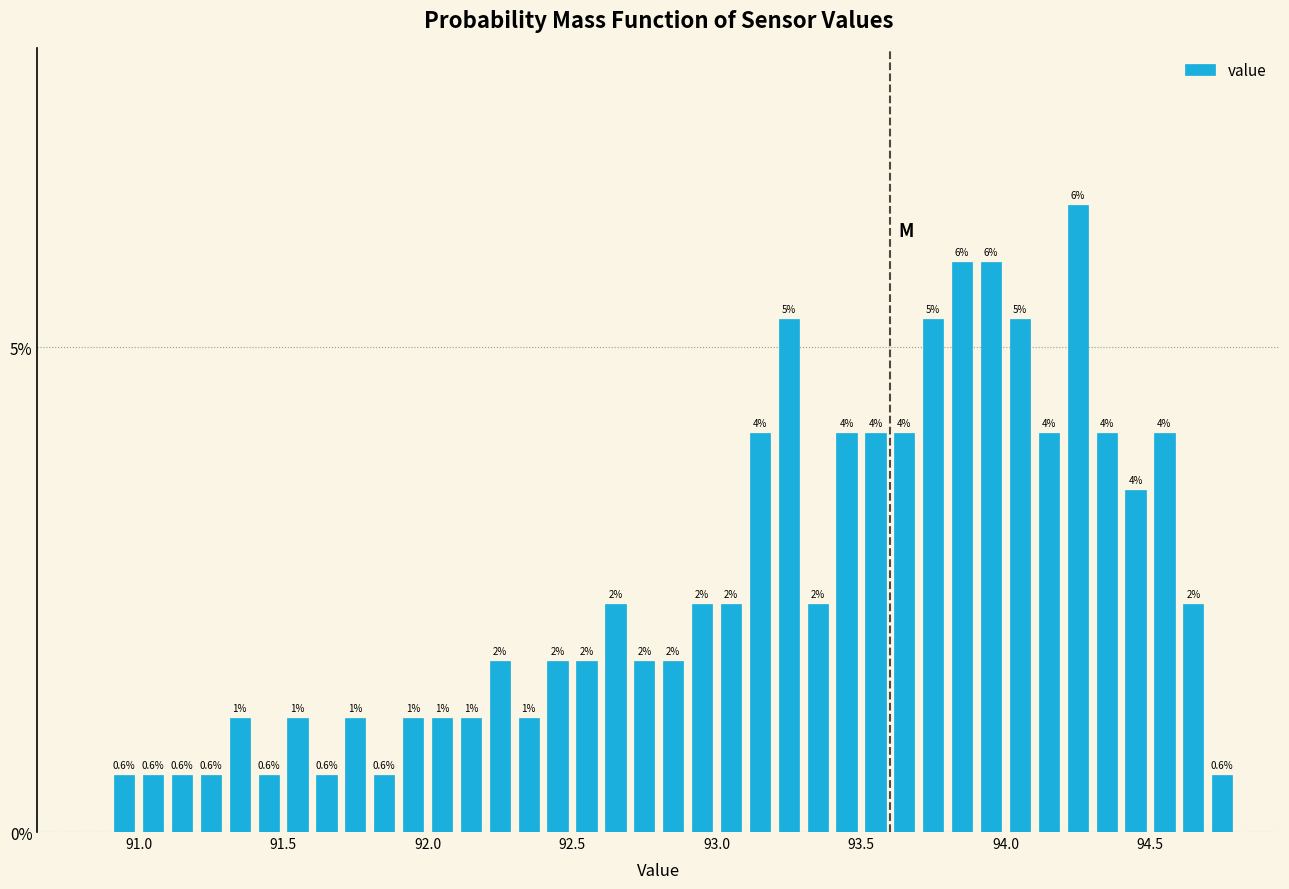

Around what value on the x-axis is the tallest bar? Give the approximate position of its centre, as read against the axis.

94.25